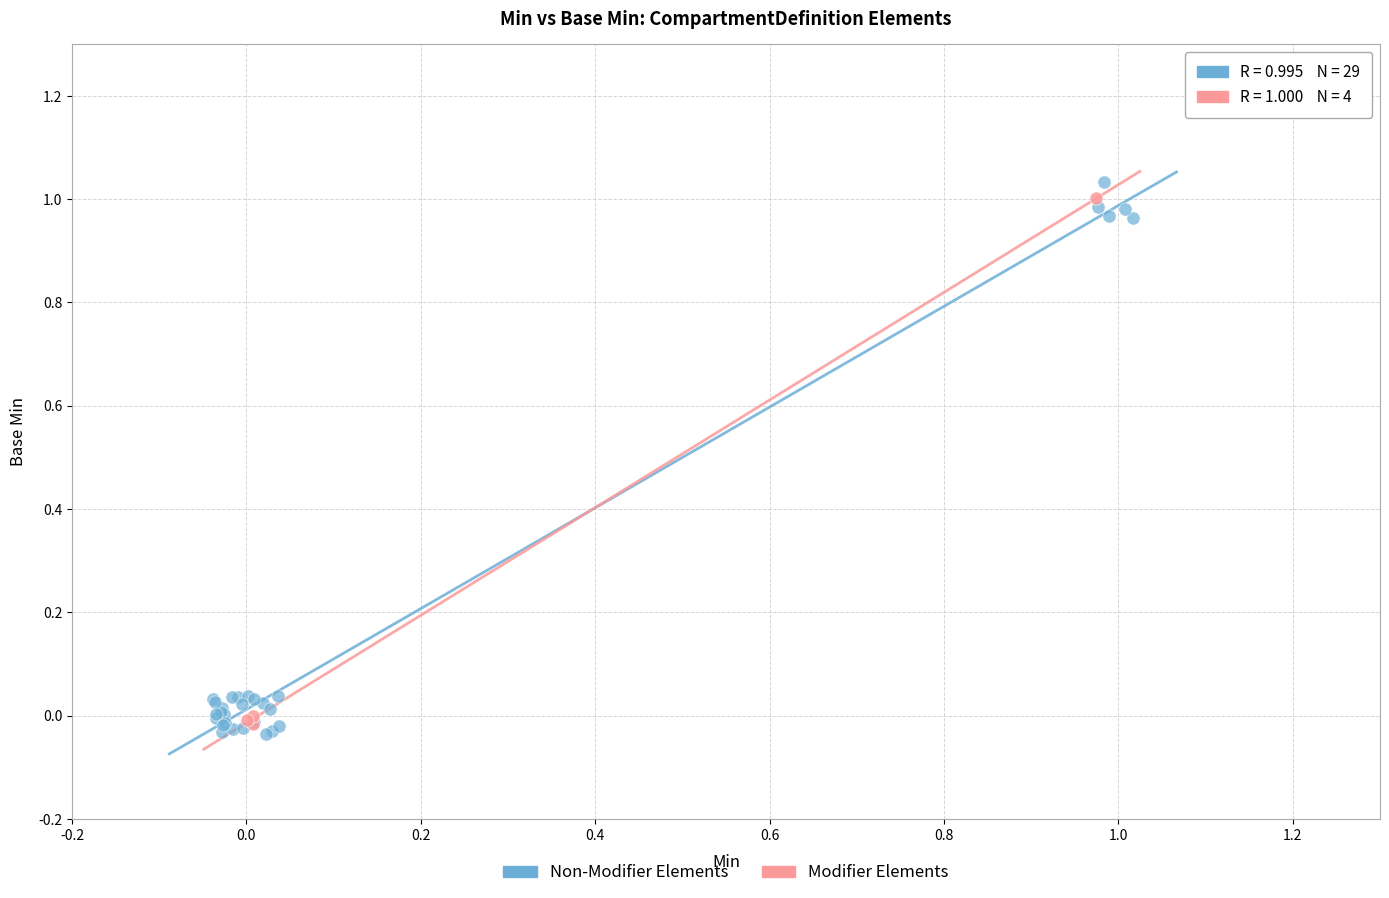

Which series has the widest spread of Y values?

Non-Modifier Elements